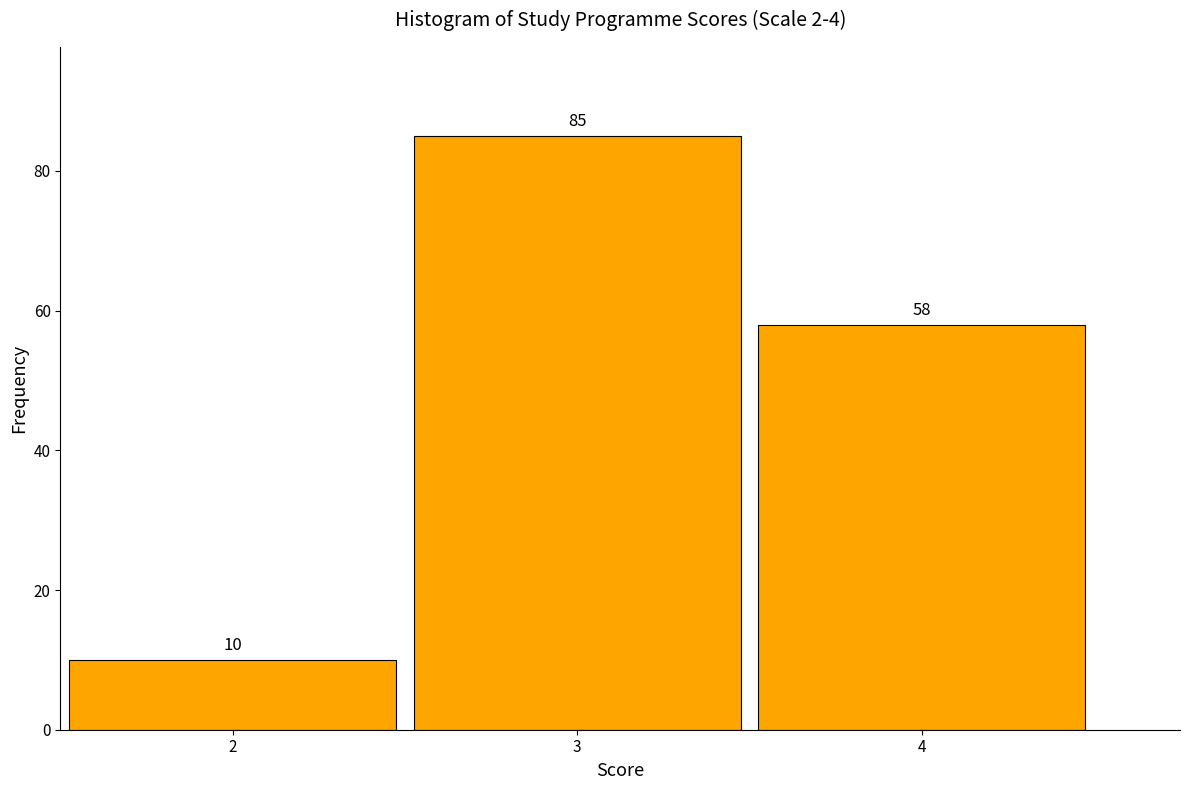

Reading left to right, transcribe this chart: for each bar, give the range it covers on the x-axis and its height.

1.5 to 2.5: 10
2.5 to 3.5: 85
3.5 to 4.5: 58